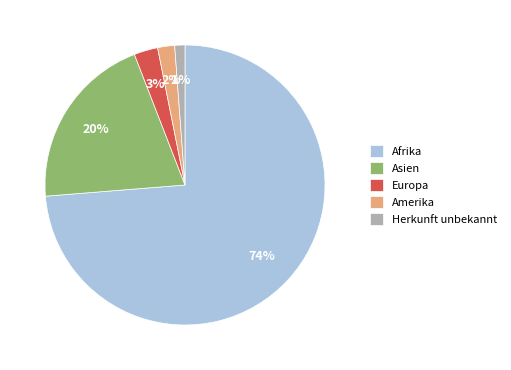

Which slice is the smallest?

Herkunft unbekannt